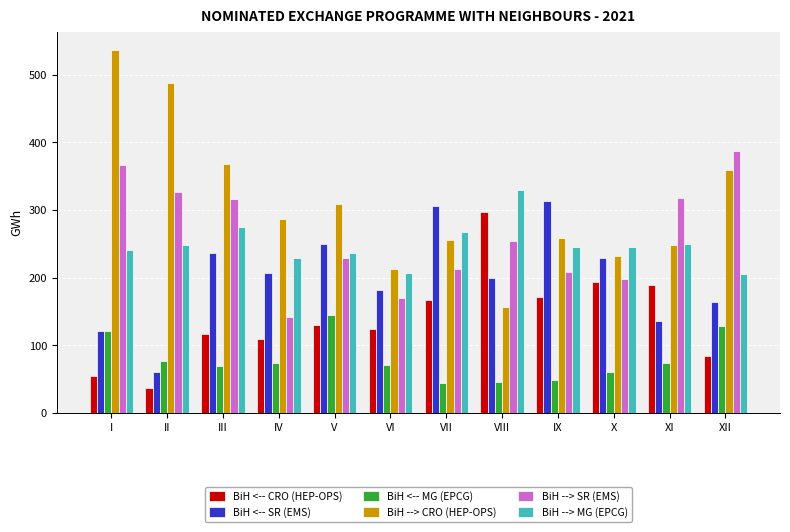

What is the total value across all series at VII?

1253.3